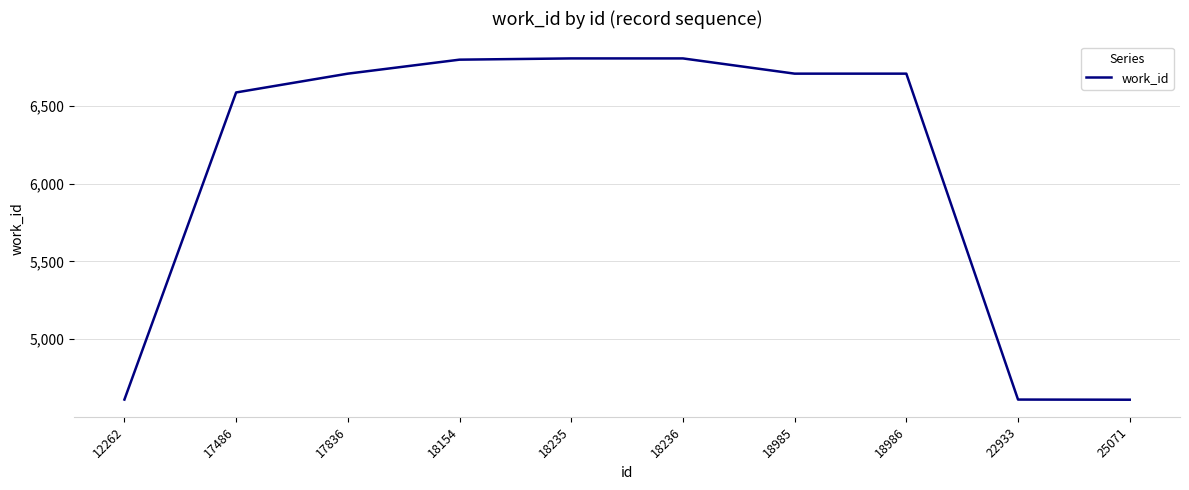

The value at 18235 is 12232. True or false?

False